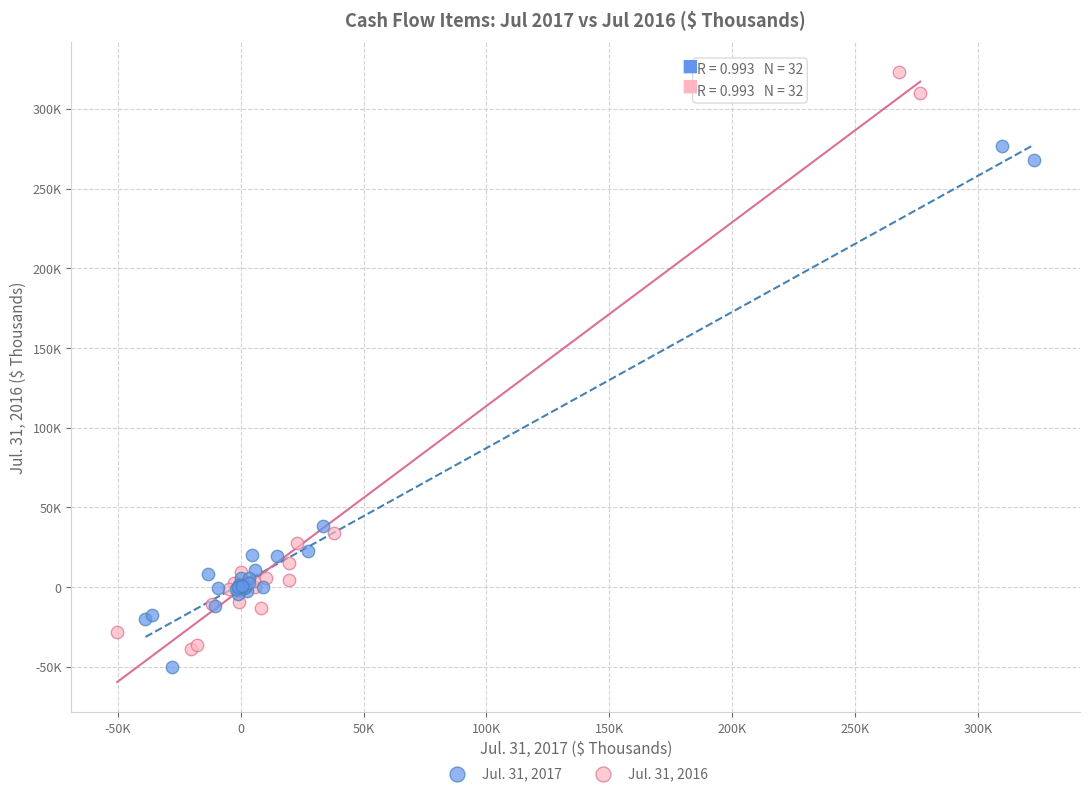

Which series has the widest spread of Y values?

Jul. 31, 2016